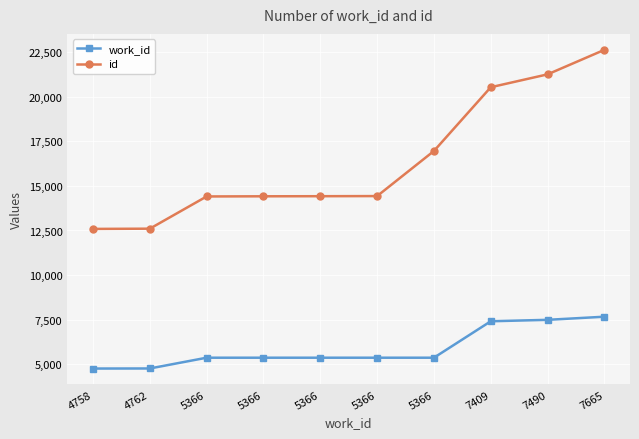

Between 5366 and 5366, which series saw the biggest shift?

id